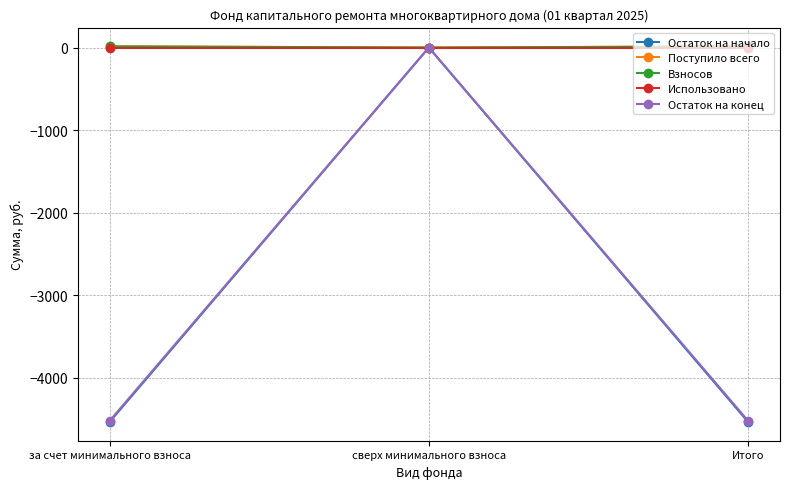

Is this an area chart (filled region under the line)?

No